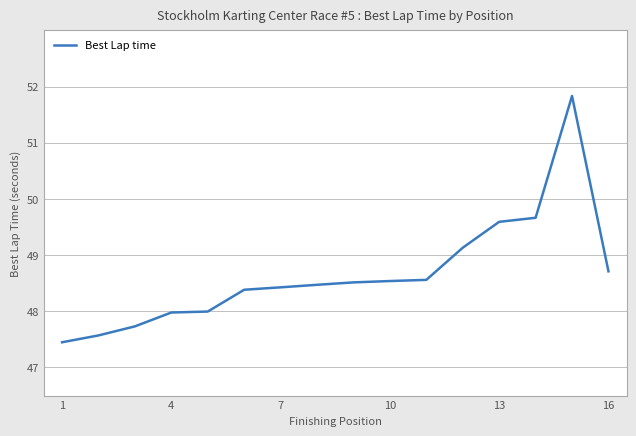

Count the number of categories in the chart.

16